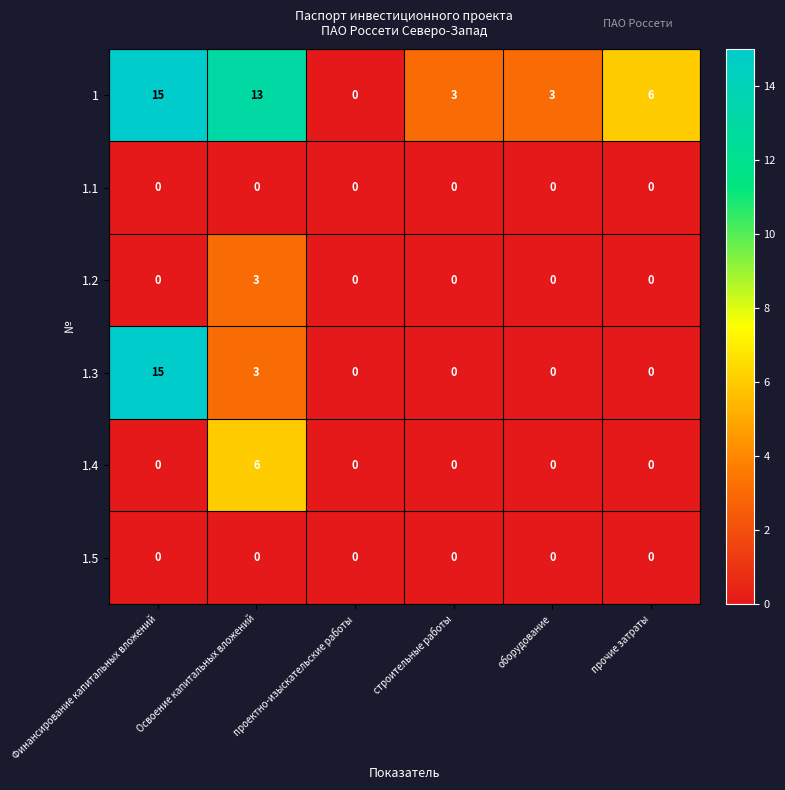

What is the maximum value shown in the chart?

15